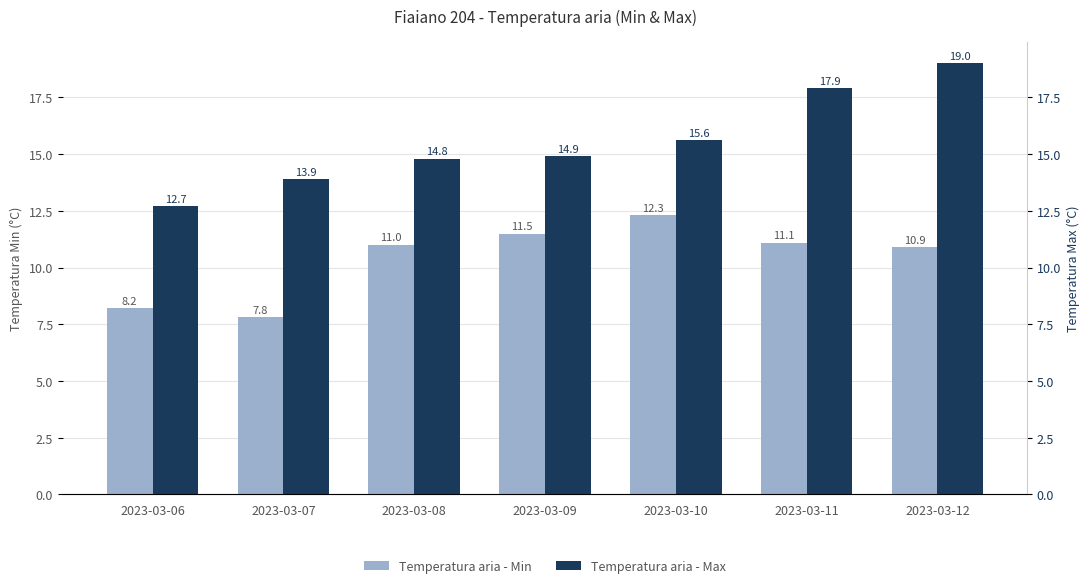

At how many categories does at least one series exceed 9?

7